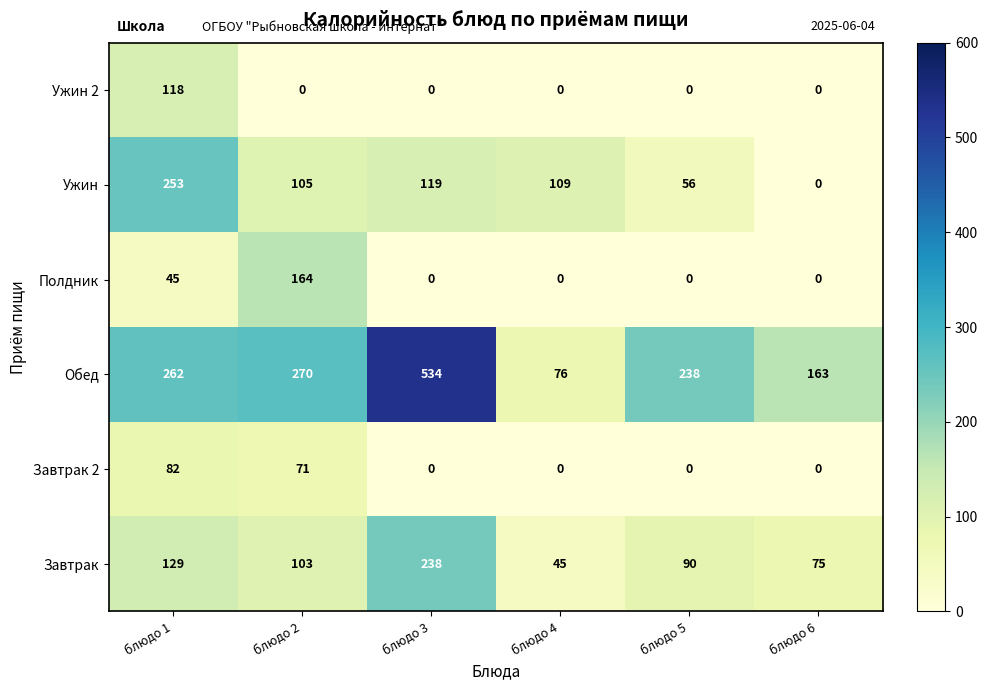

Which label corresponds to the largest value in the chart?

блюдо 3